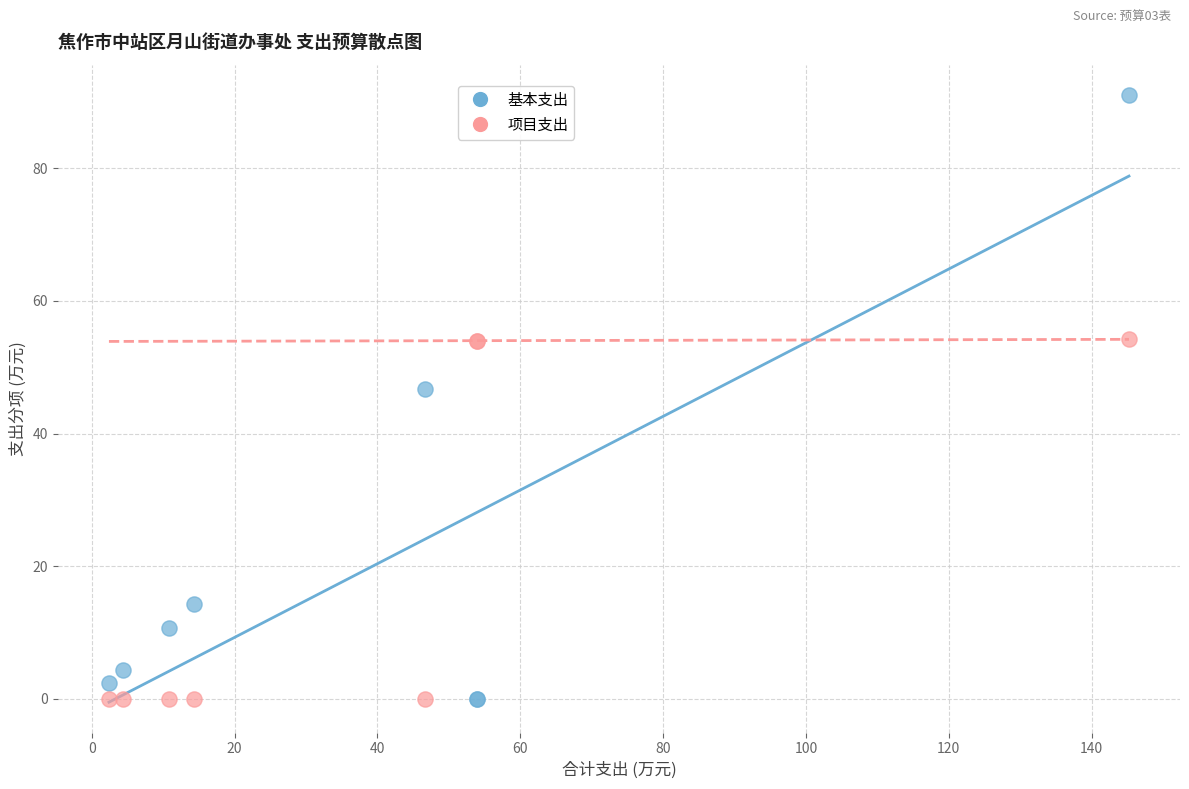

Which series has the largest Y range (max minus min)?

基本支出